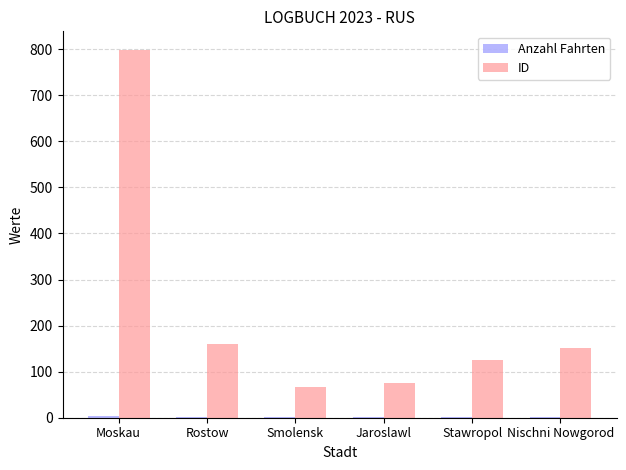

What is the highest value of the ID series?

799